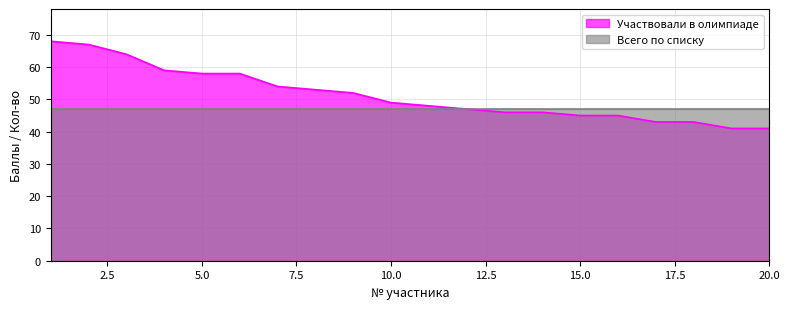

Which category has the highest value across all series?

1